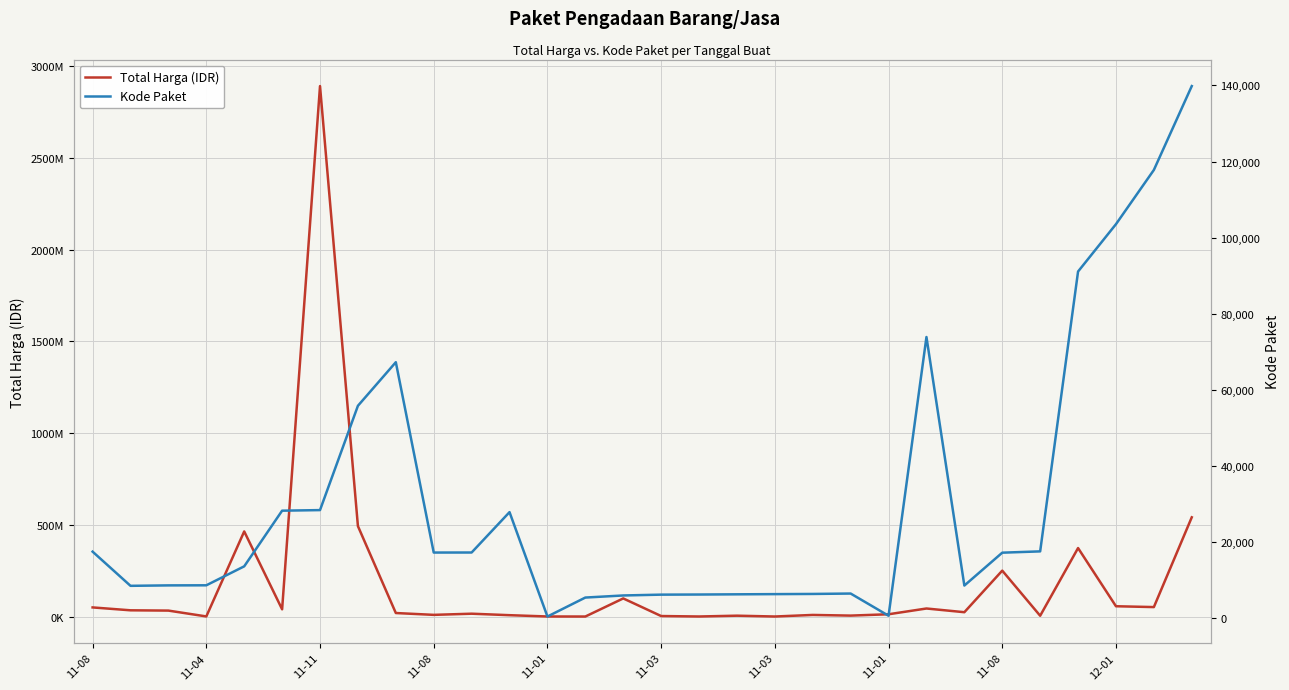

What is the greatest value displayed?

2892122000